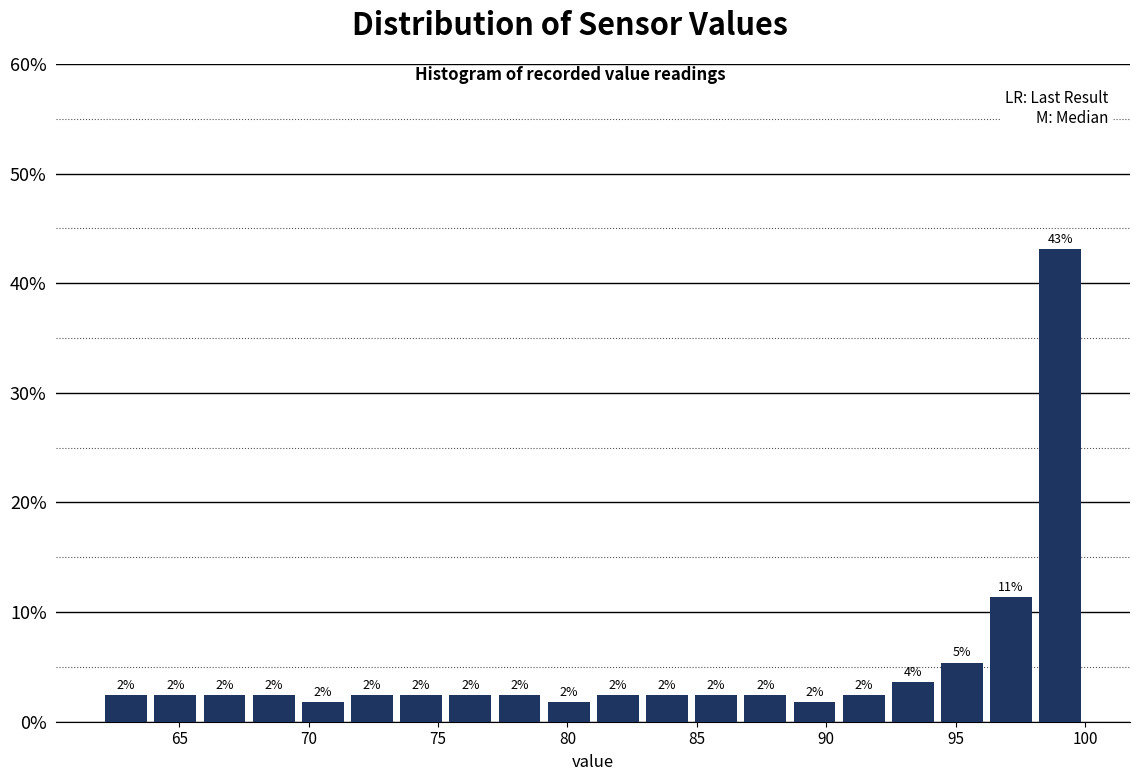

Around what value on the x-axis is the tallest bar? Give the approximate position of its centre, as read against the axis.

99.0